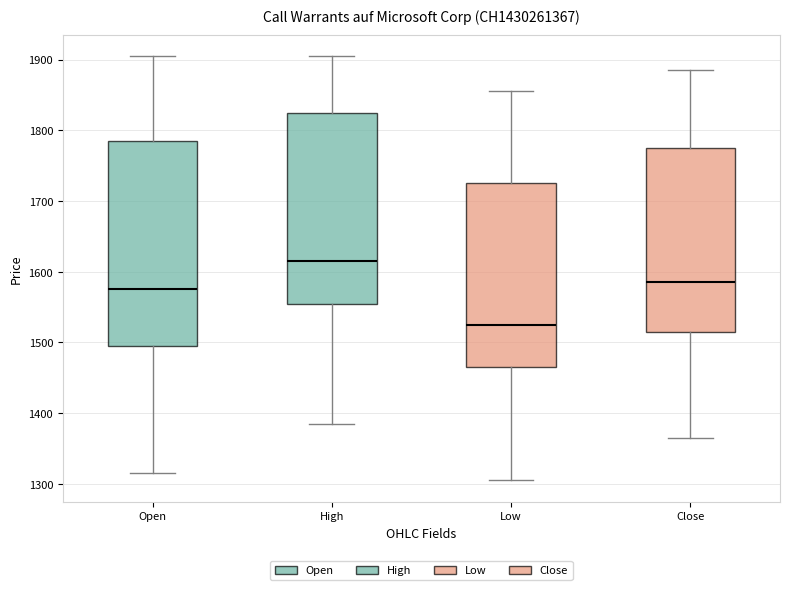

Reading left to right, transcribe this box plot: for each box, give where its median line is, the range the box spans, and where its two whiskers end, as read against the y-axis. The values are not printed on the chart, so give them approximately, as read against the axis.

Open: median 1580, box 1500 to 1790, whiskers 1320 to 1910
High: median 1620, box 1560 to 1830, whiskers 1390 to 1910
Low: median 1530, box 1470 to 1730, whiskers 1310 to 1860
Close: median 1590, box 1520 to 1780, whiskers 1370 to 1890